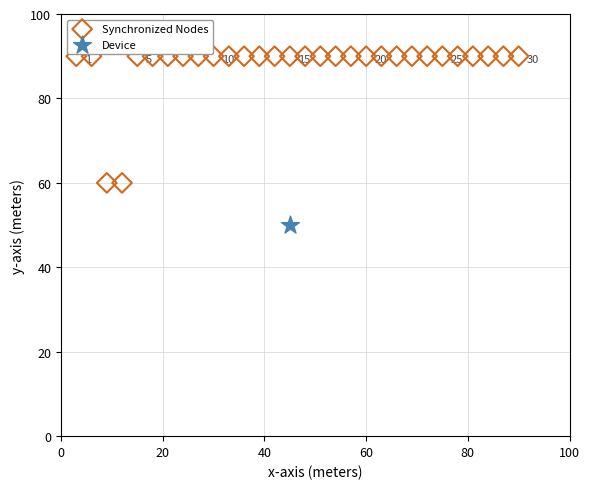

What are all the series names shown in the legend?

Synchronized Nodes, Device